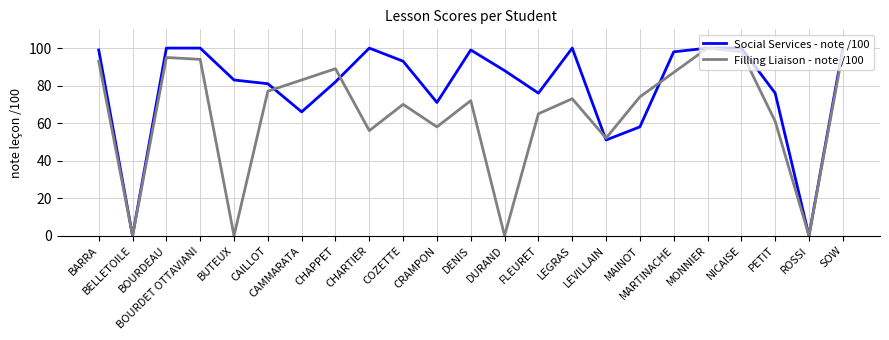

What value does the Social Services - note /100 series have at BOURDEAU?

100